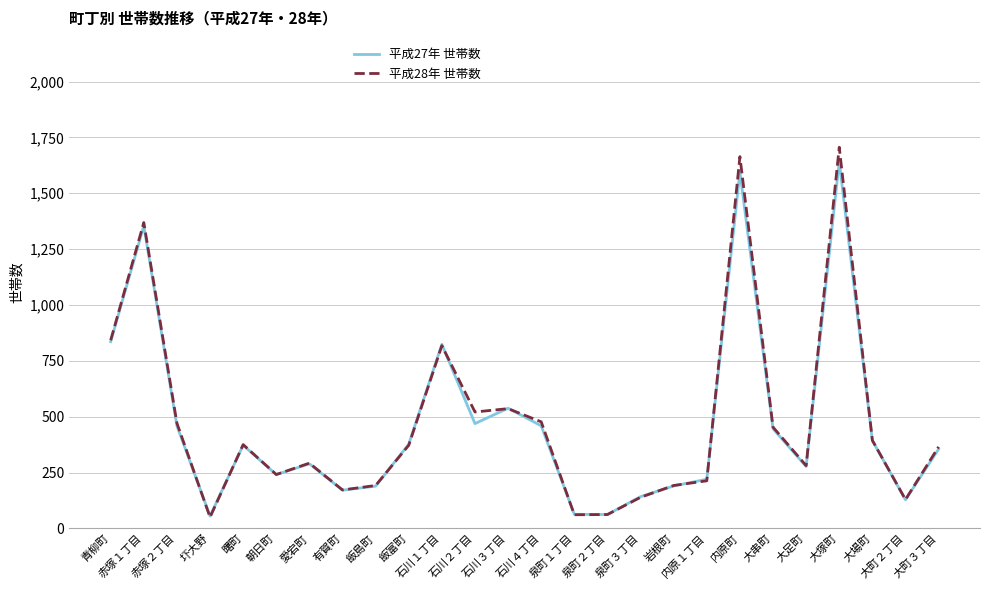

What is the difference between the 平成28年 世帯数 values at 石川３丁目 and 泉町１丁目?

475